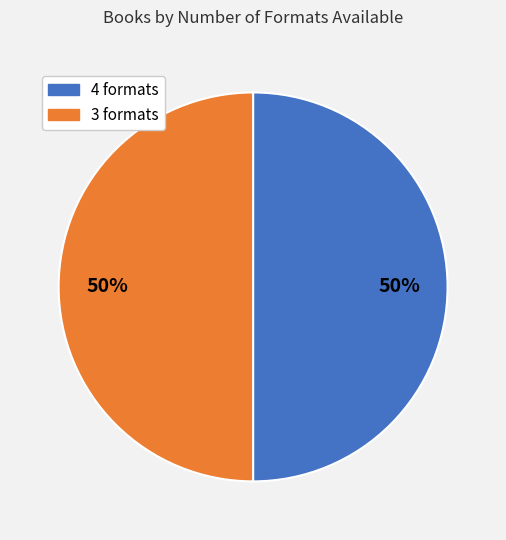

Count the number of slices in the pie.

2